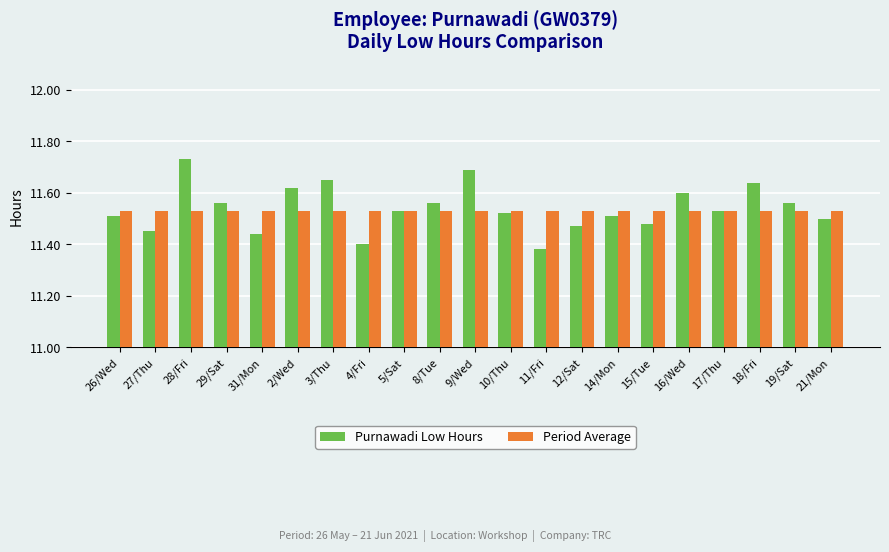

At 16/Wed, list the series in order from largest to smallest.

Purnawadi Low Hours, Period Average